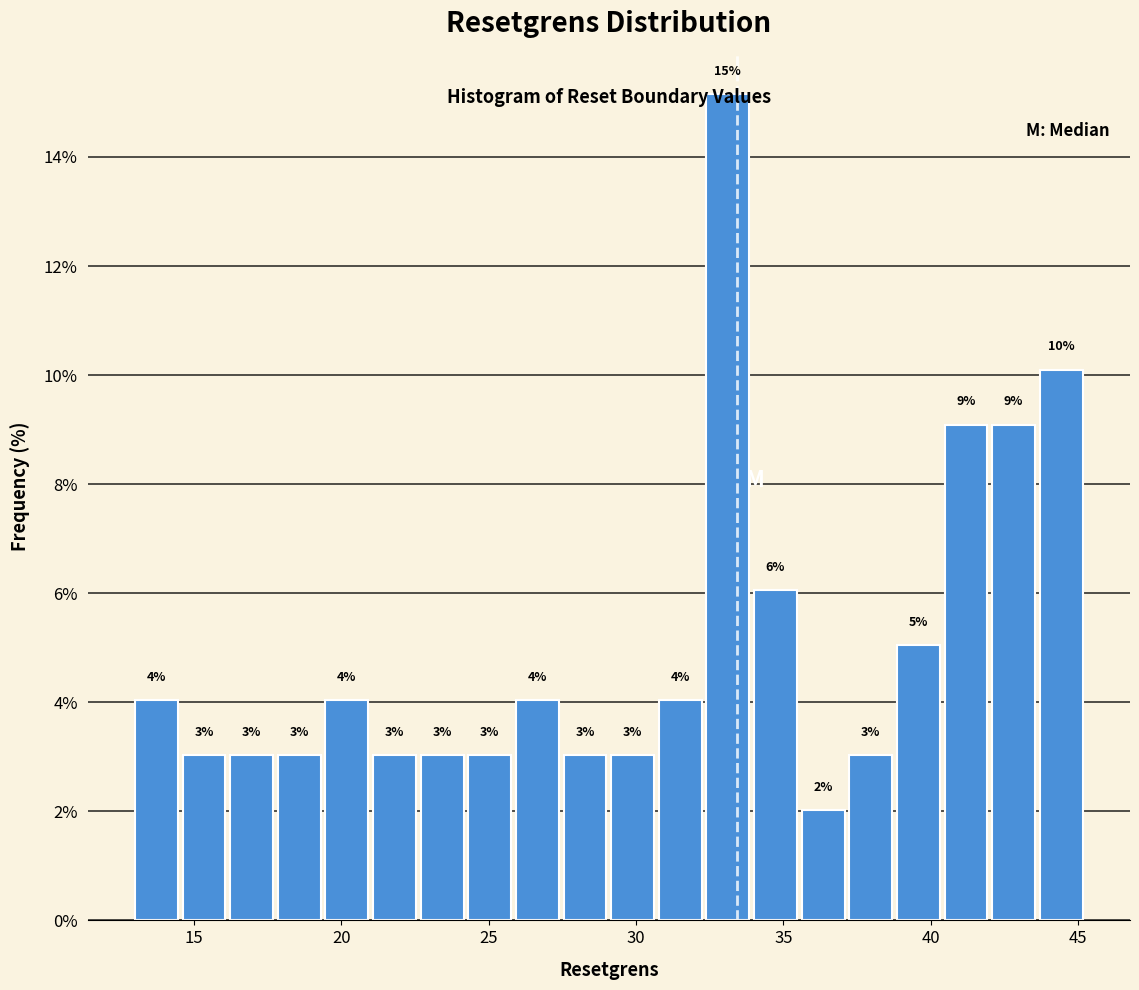

Read against the x-axis, roughly where is the centre of the tallest bar?

33.0